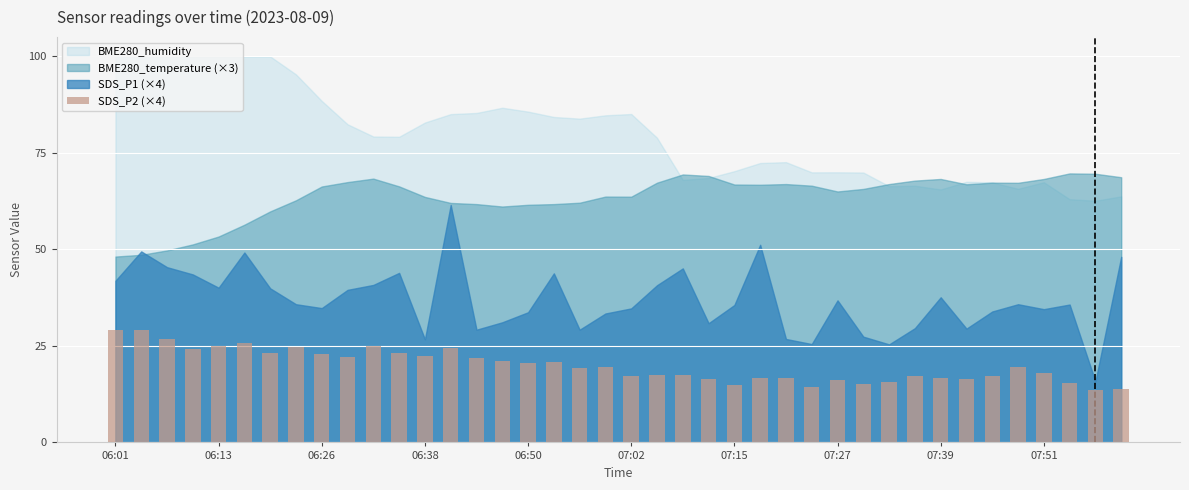

What is the difference between the second highest and minimum values?

15.5